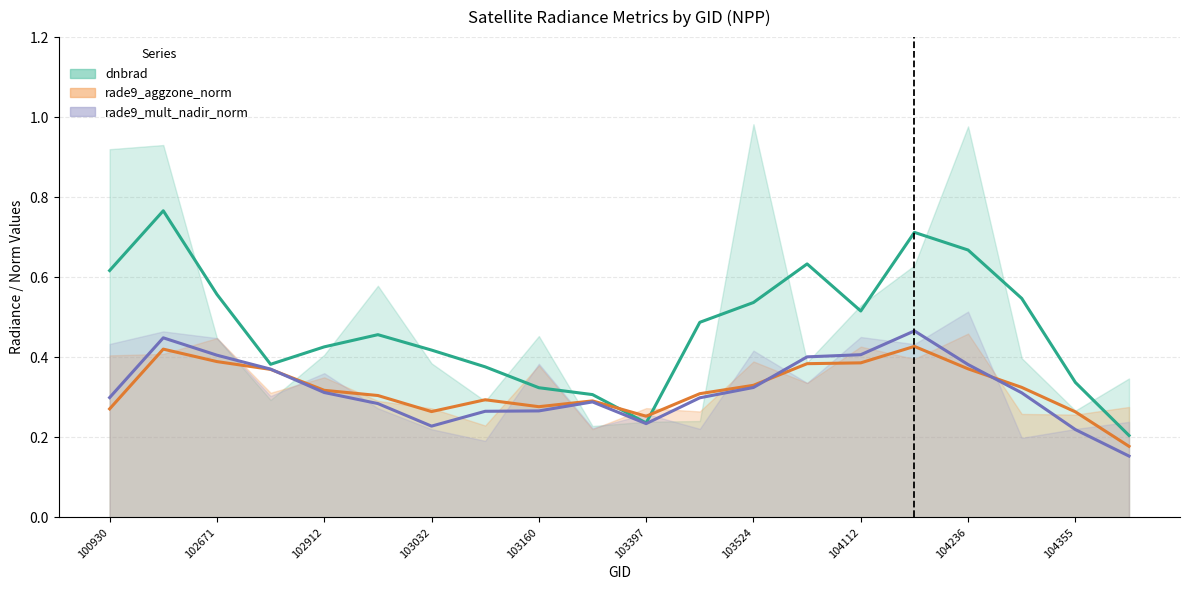

Which series ends up on top after the final intersection of rade9_aggzone_norm and rade9_mult_nadir_norm?

rade9_aggzone_norm